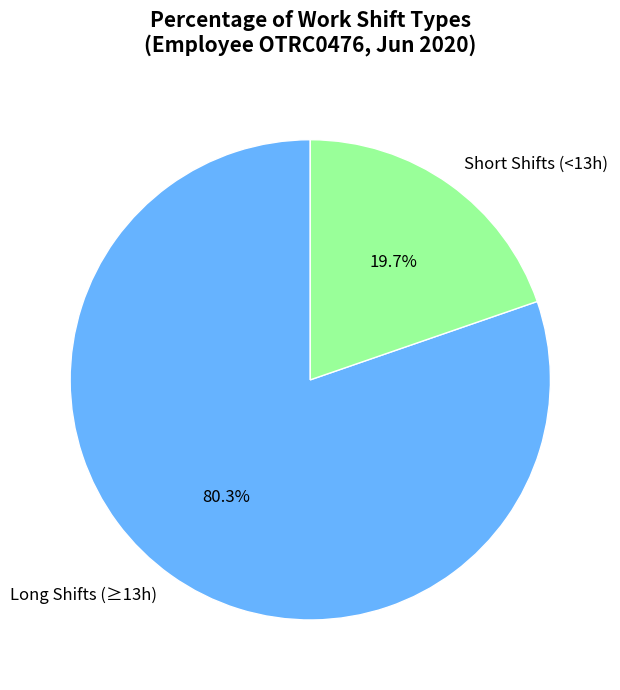

Rank the categories by value from lowest to highest.

Short Shifts (<13h), Long Shifts (≥13h)